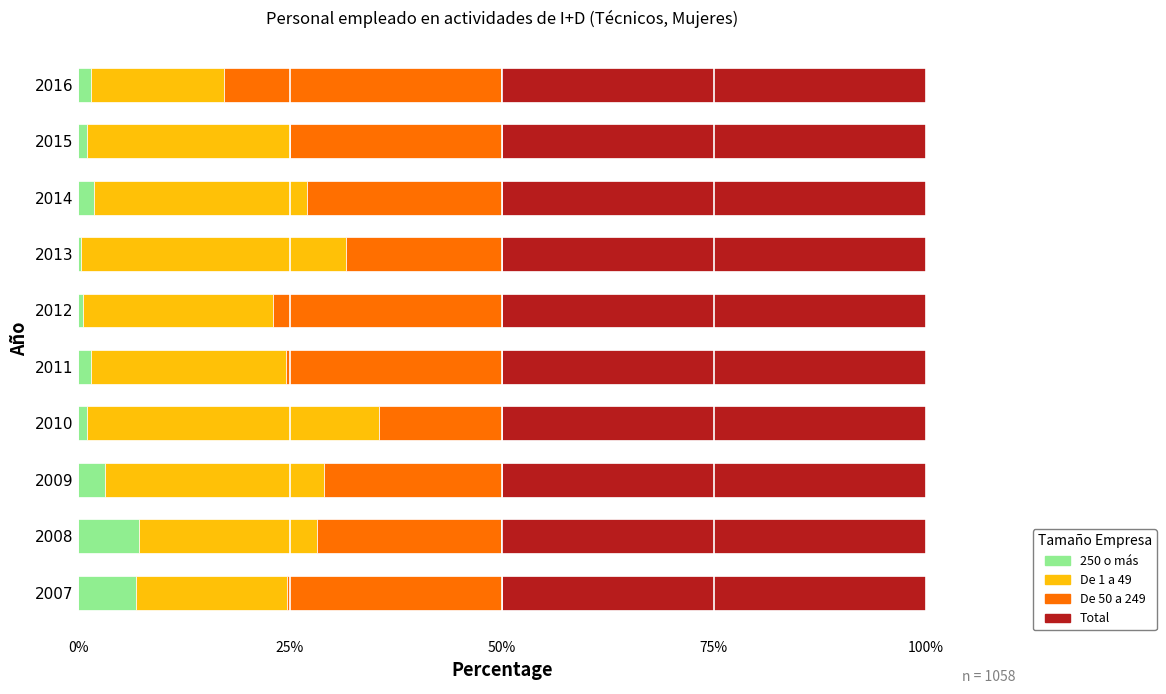

What is the average value of the 250 o más series?

2.5